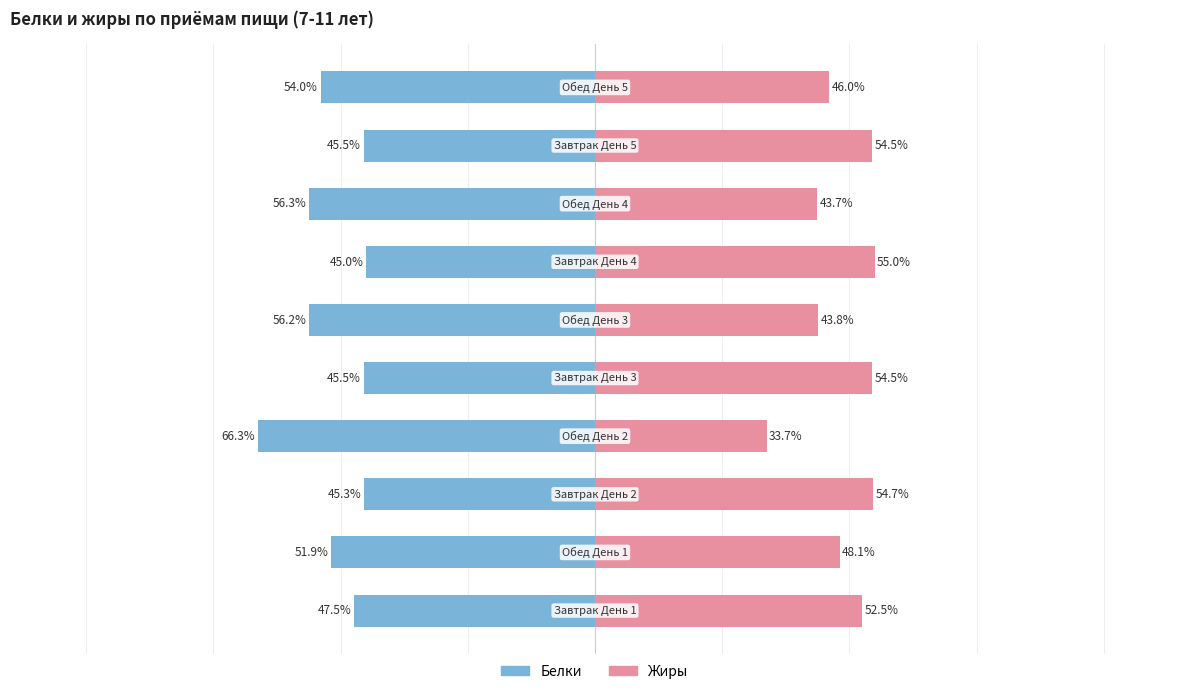

Reading right to left, what are all the values shown in this chart?

Белки: -54.0	-45.5	-56.3	-45.0	-56.2	-45.5	-66.3	-45.3	-51.9	-47.5
Жиры: 46.0	54.5	43.7	55.0	43.8	54.5	33.7	54.7	48.1	52.5